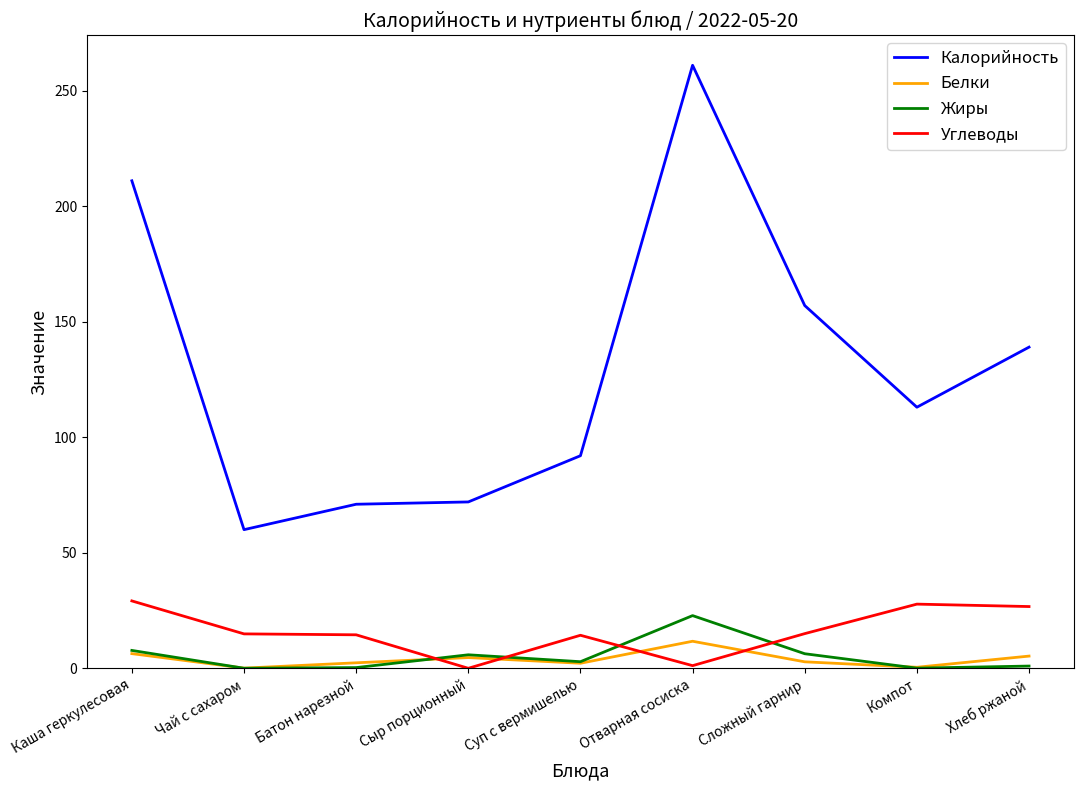

Between Суп с вермишелью and Сложный гарнир, which series saw the biggest shift?

Калорийность